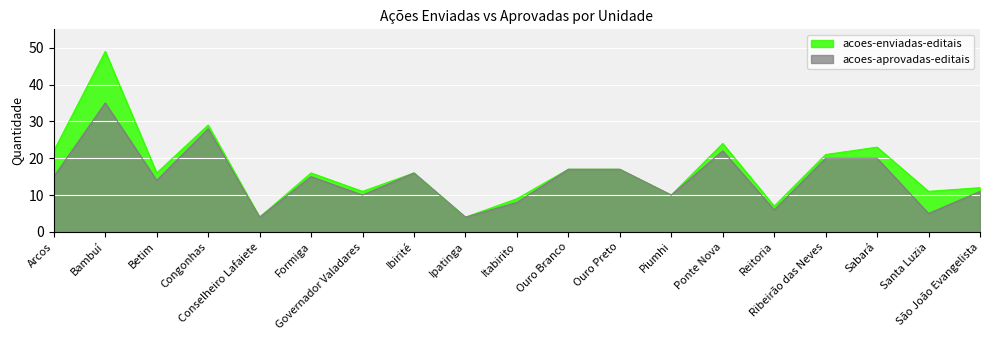

At which label does acoes-aprovadas-editais reach its peak?

Bambuí